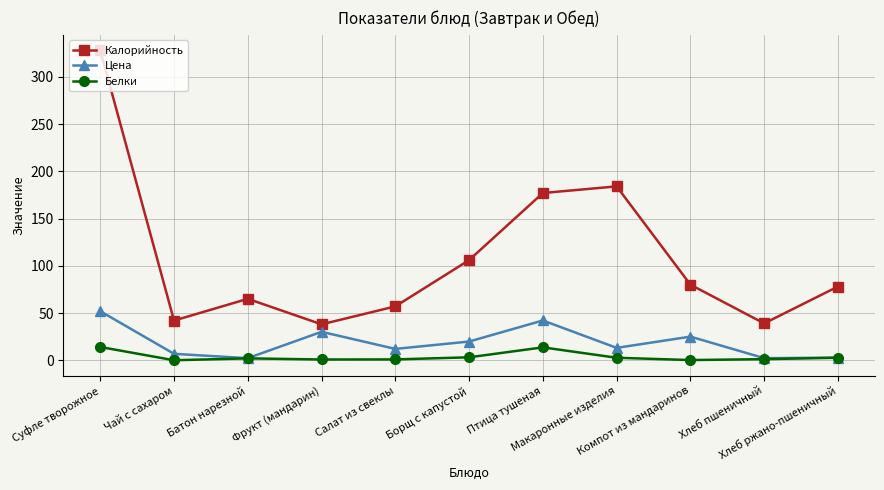

Is it true that Калорийность equals 55.0 at Фрукт (мандарин)?

False